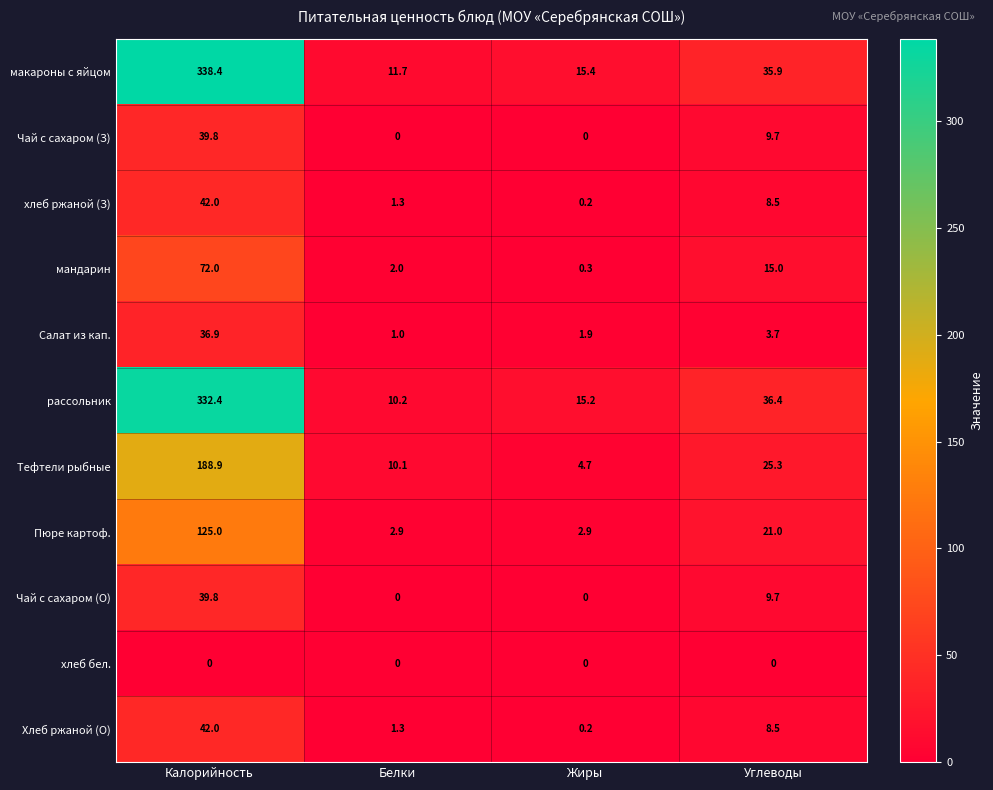

Which series has the largest total across all categories?

макароны с яйцом